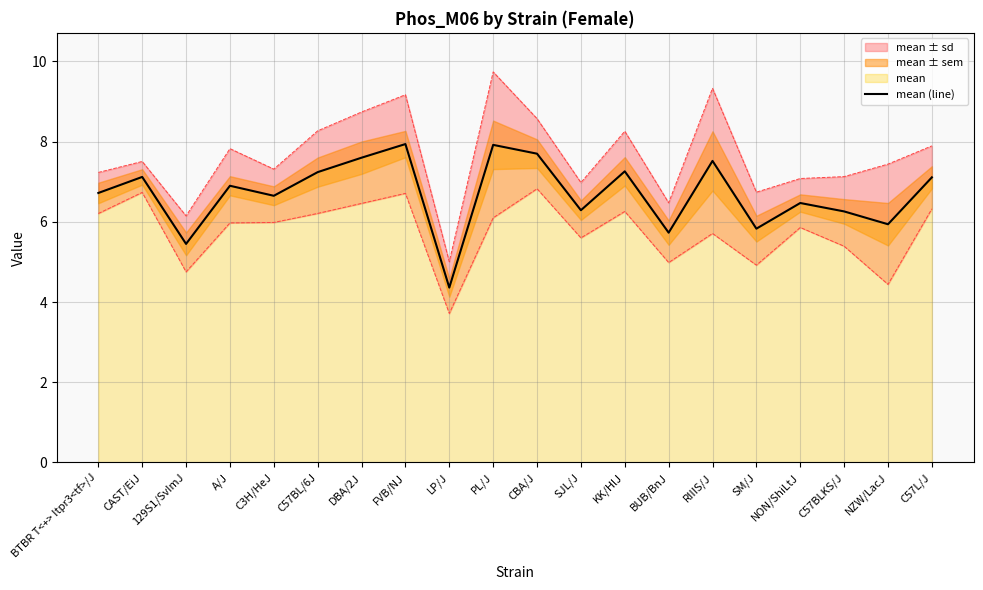

What is the maximum value shown in the chart?

7.9